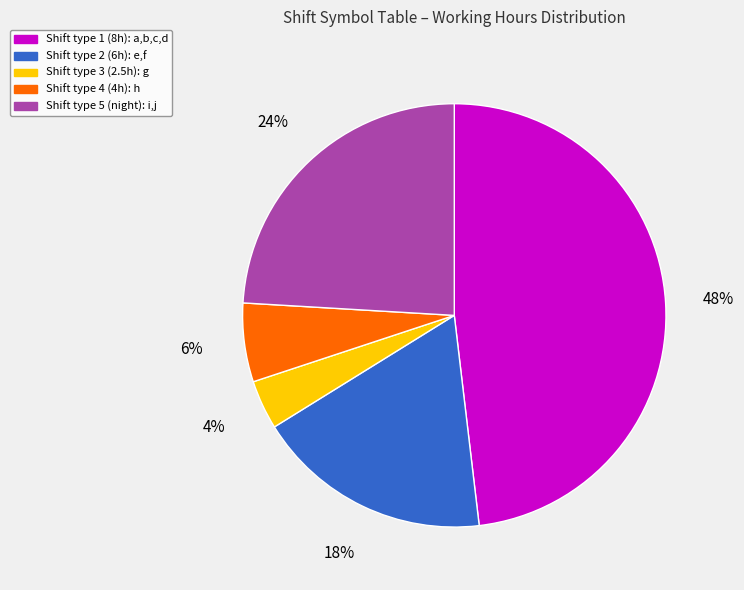

To the nearest percent, what is the difference between the largest and smallest slice percentages?

44%